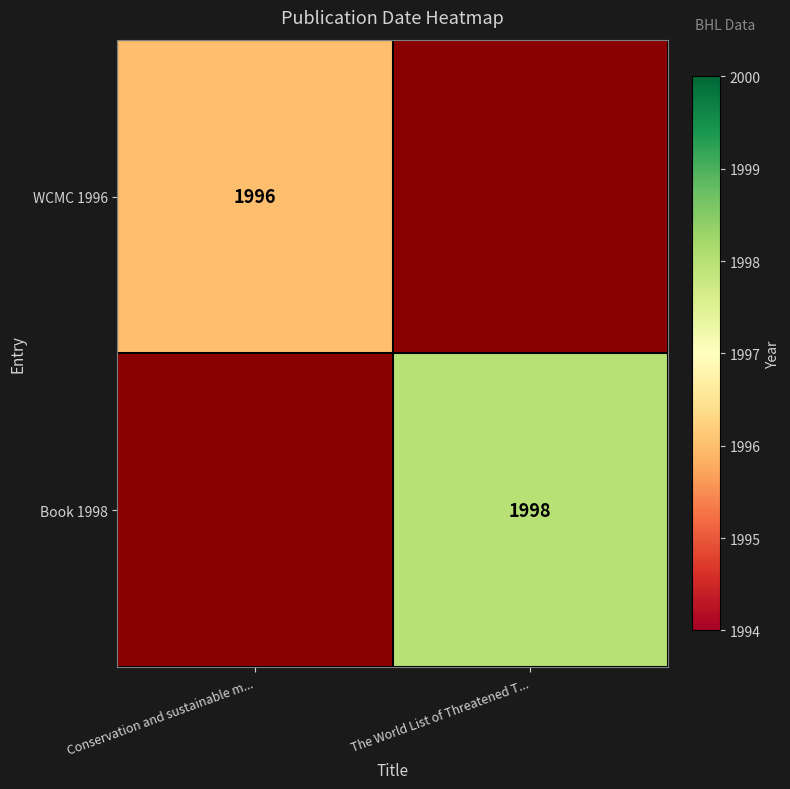

The value of WCMC 1996 at Conservation and sustainable m... is 1104. True or false?

False